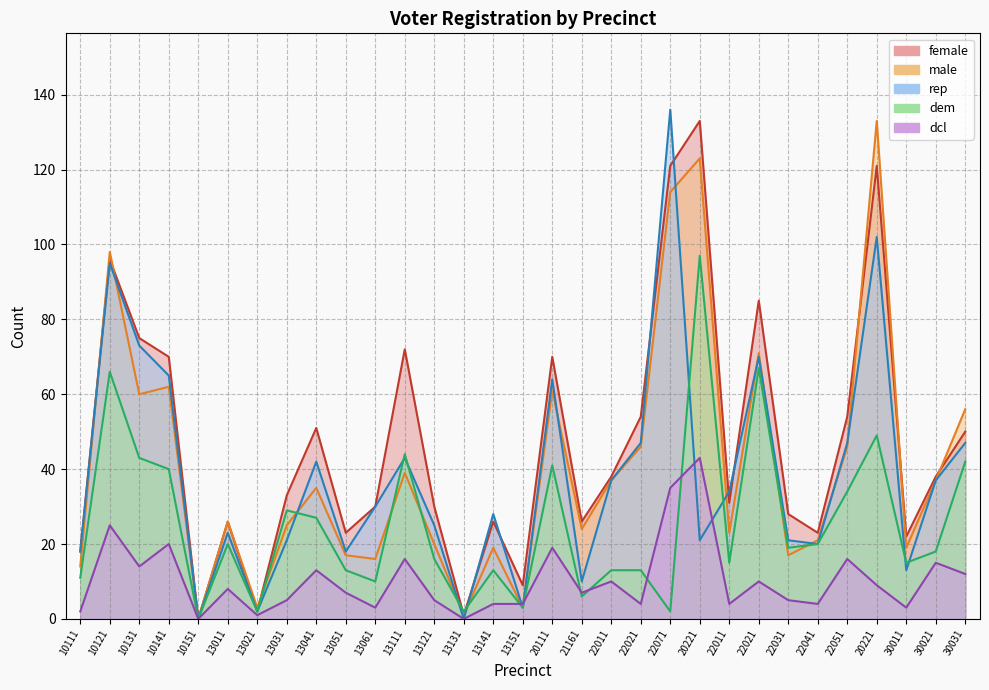

Is the value of dem at 22051 greater than the value of dcl at 20221?

No